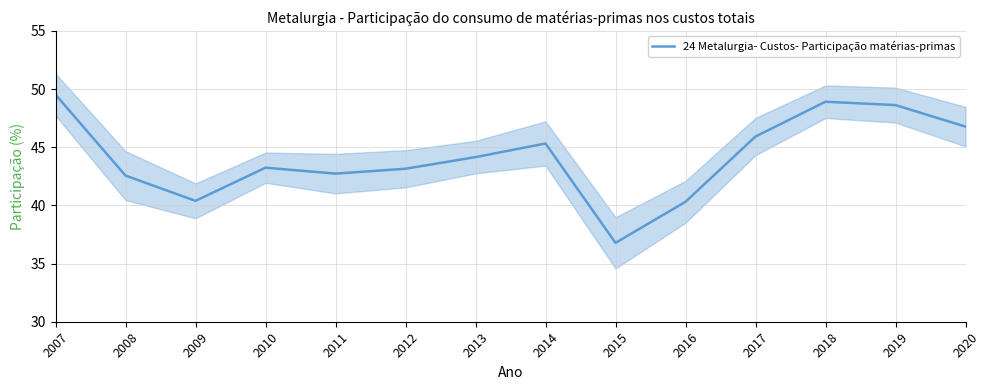

What is the value of the 4th point from the left?

43.2